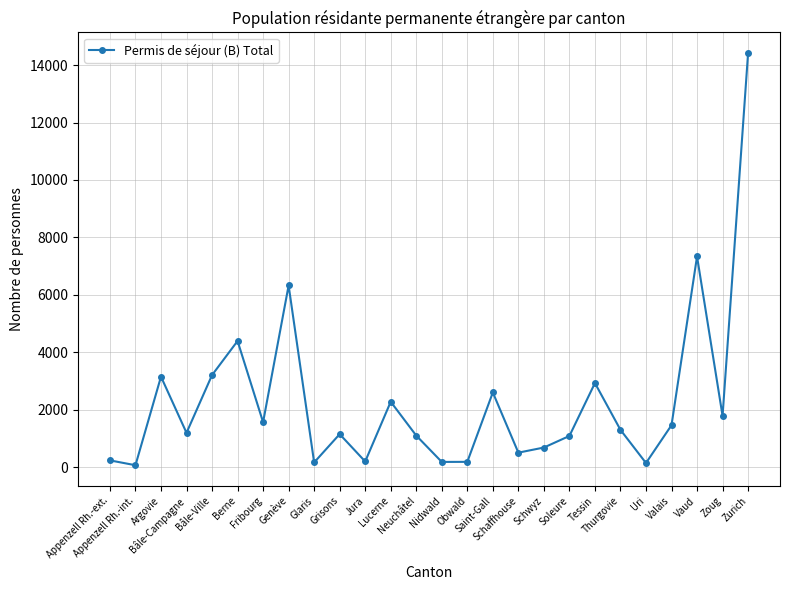

What position from the right is Tessin?

7